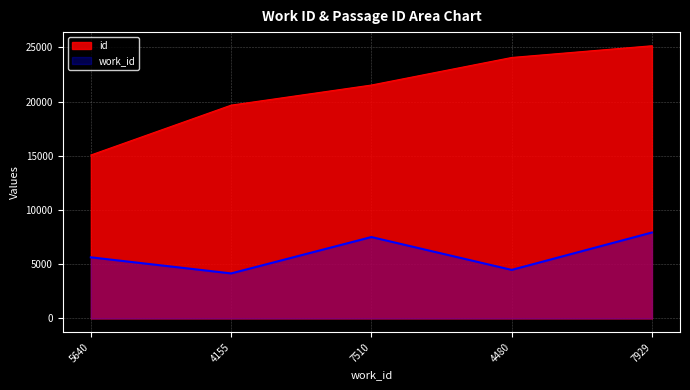

Which series has the widest spread of values?

id